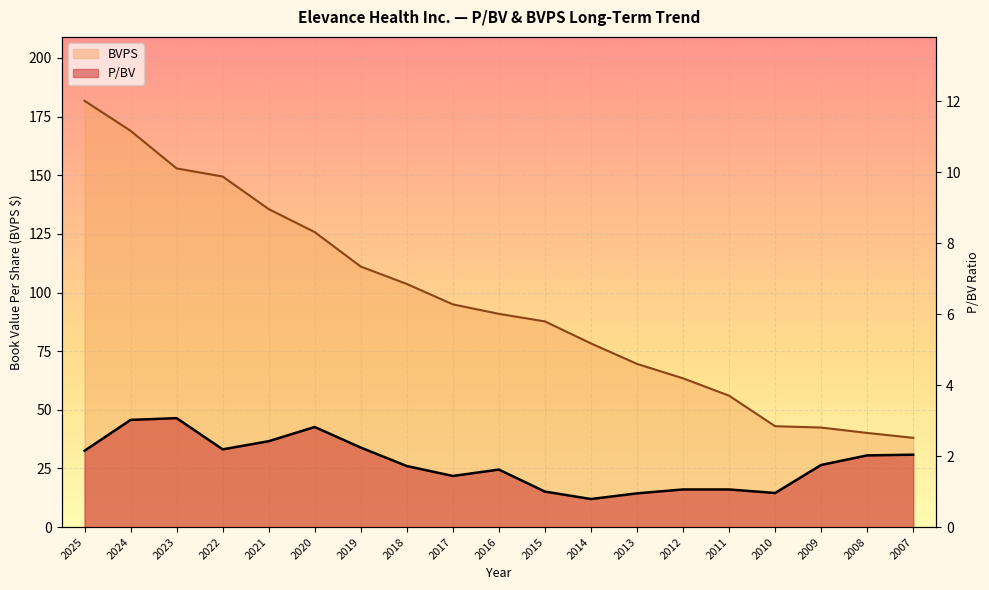

True or false: BVPS has a value of 27.2 at 2017.

False